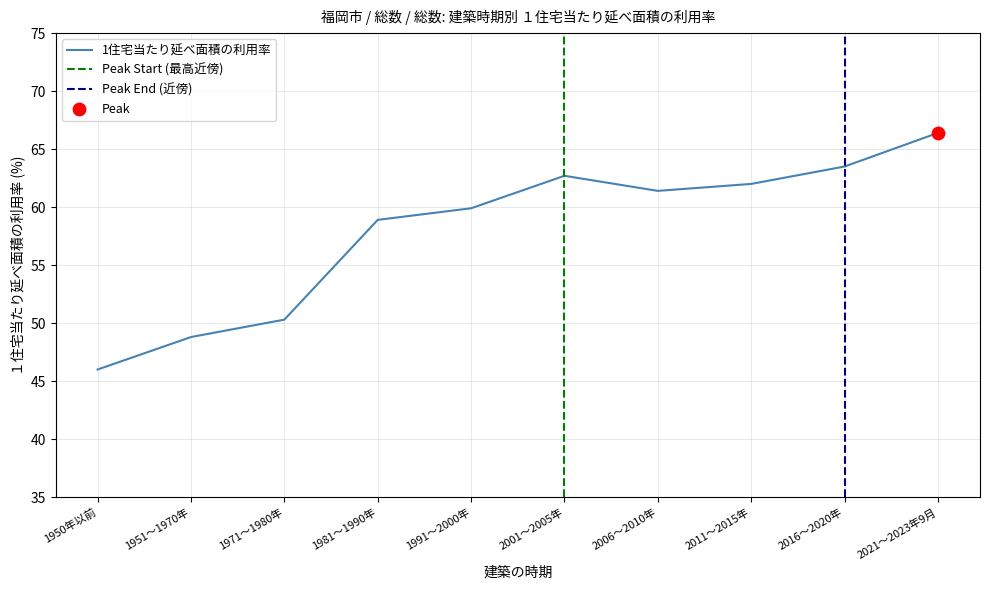

What is the change in value from 1981～1990年 to 2001～2005年?

+3.8